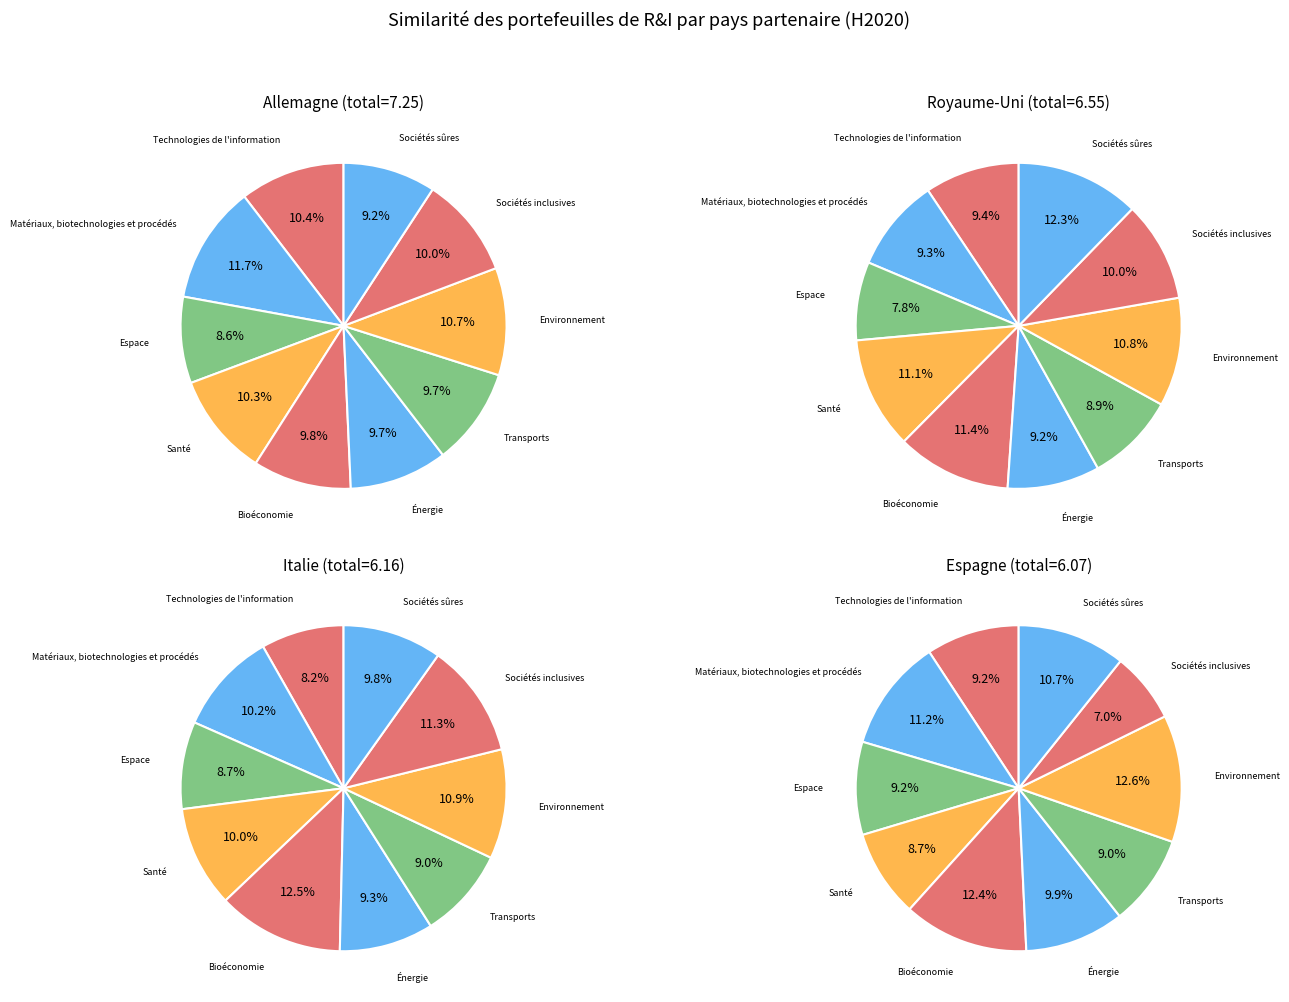

To the nearest percent, what percentage of the pie is Technologies de l'information?

9%